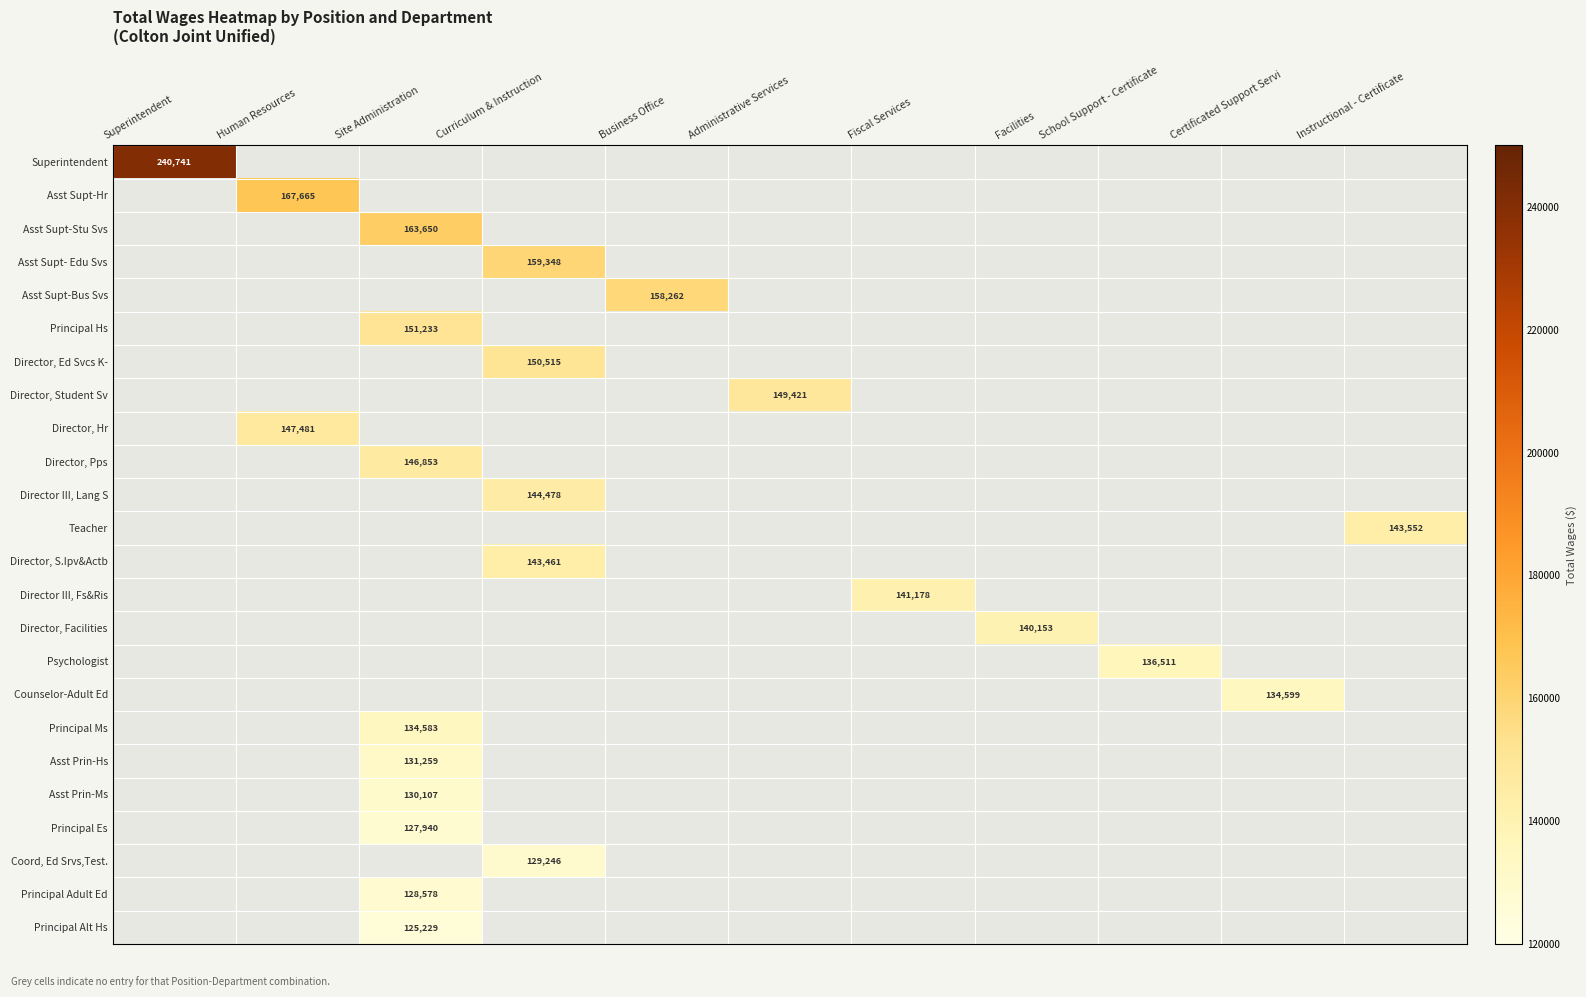

The Asst Prin-Hs series shows 61880.4 at Site Administration. True or false?

False